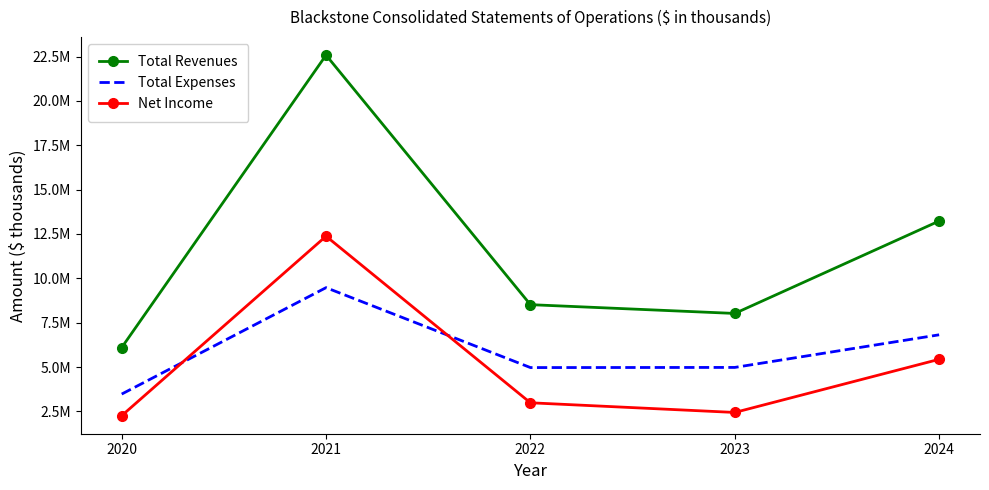

What are all the series names shown in the legend?

Total Revenues, Total Expenses, Net Income